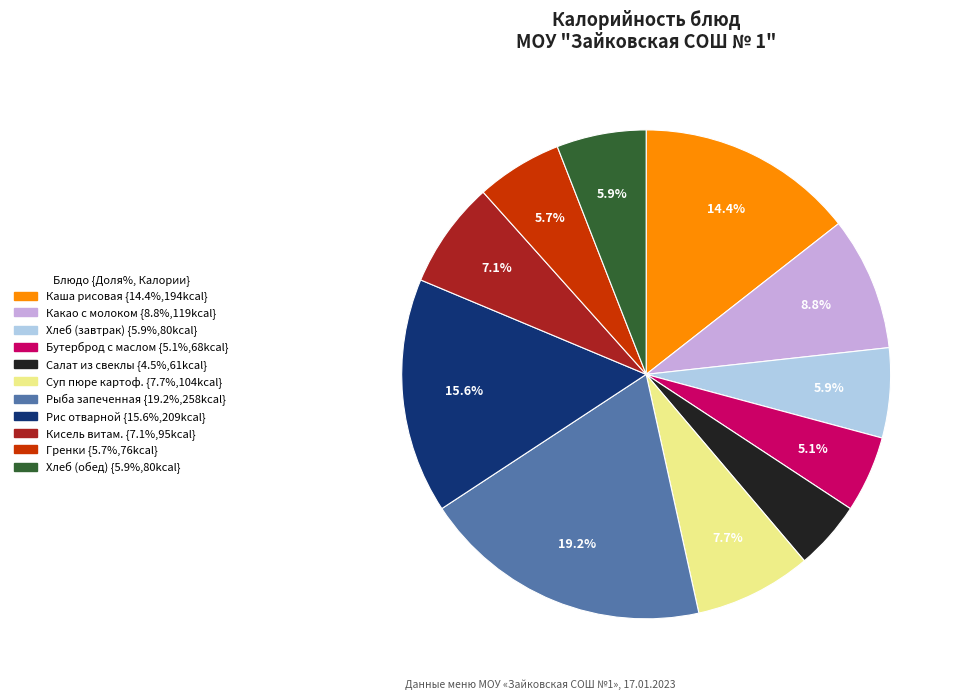

Is there a majority slice in this chart?

No